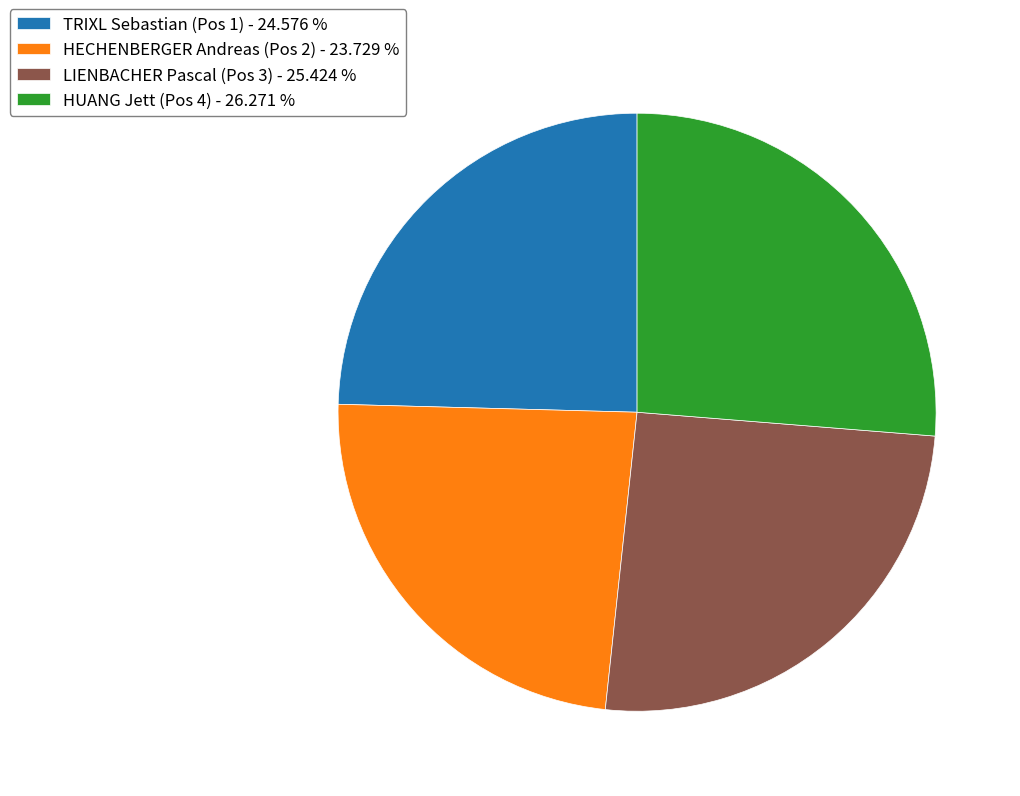

Rank the categories by value from highest to lowest.

HUANG Jett (Pos 4), LIENBACHER Pascal (Pos 3), TRIXL Sebastian (Pos 1), HECHENBERGER Andreas (Pos 2)